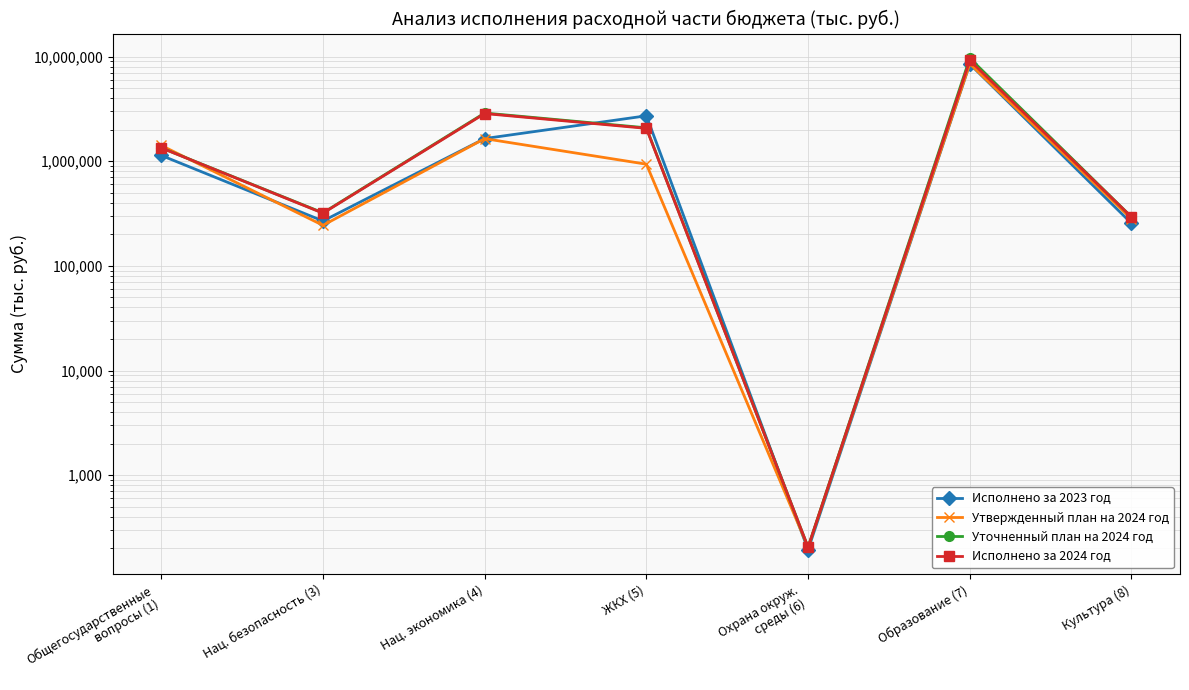

True or false: Исполнено за 2024 год has a value of 2710914.2 at Образование (7).

False